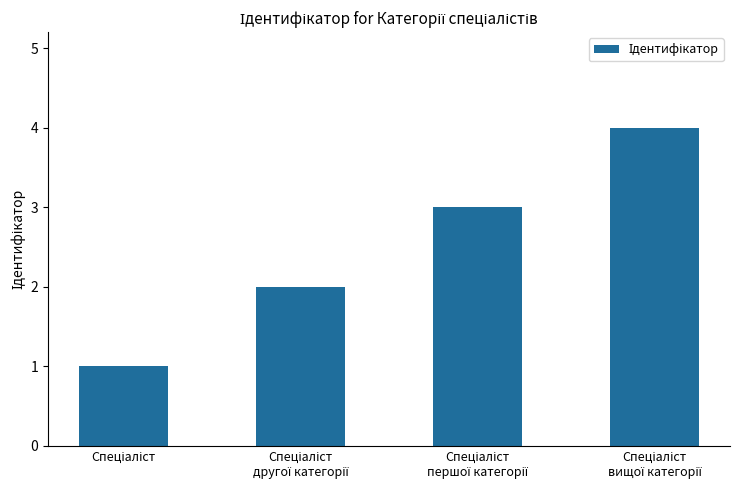

What is the smallest value displayed?

1